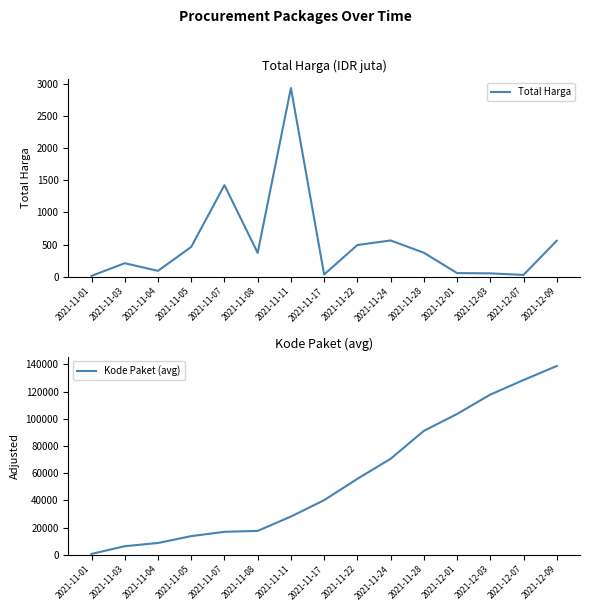

True or false: Kode Paket (avg) and Total Harga cross at least once.

False